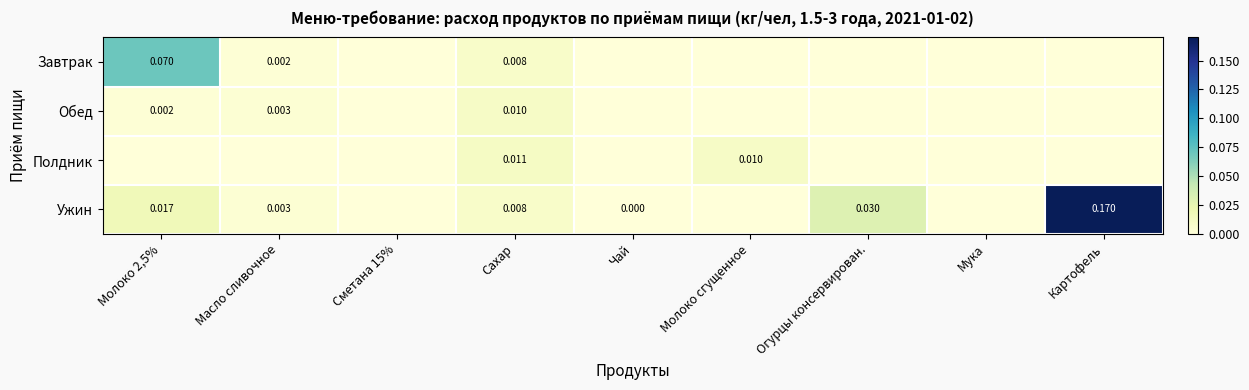

Is it true that Обед equals 0.0 at Молоко сгущенное?

True